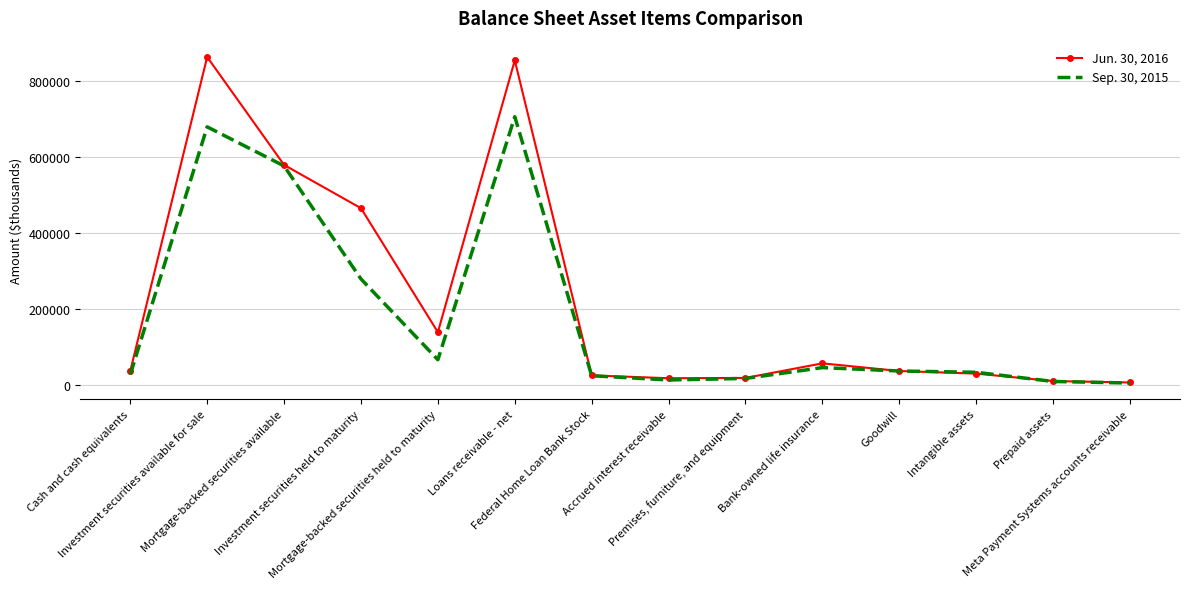

Which series has the largest range (max minus min)?

Jun. 30, 2016